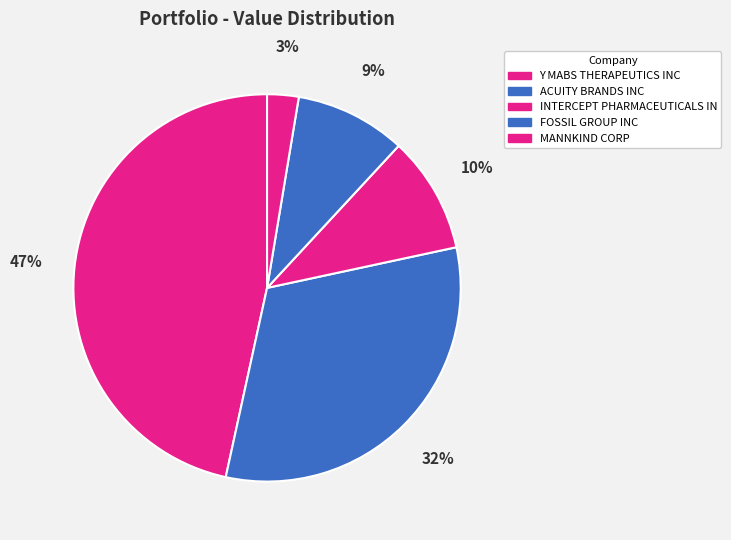

How many slices are in this pie chart?

5